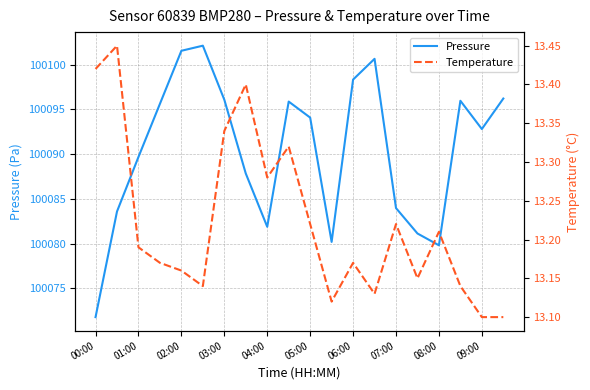

True or false: Pressure has a value of 100084.0 at 07:00.

True